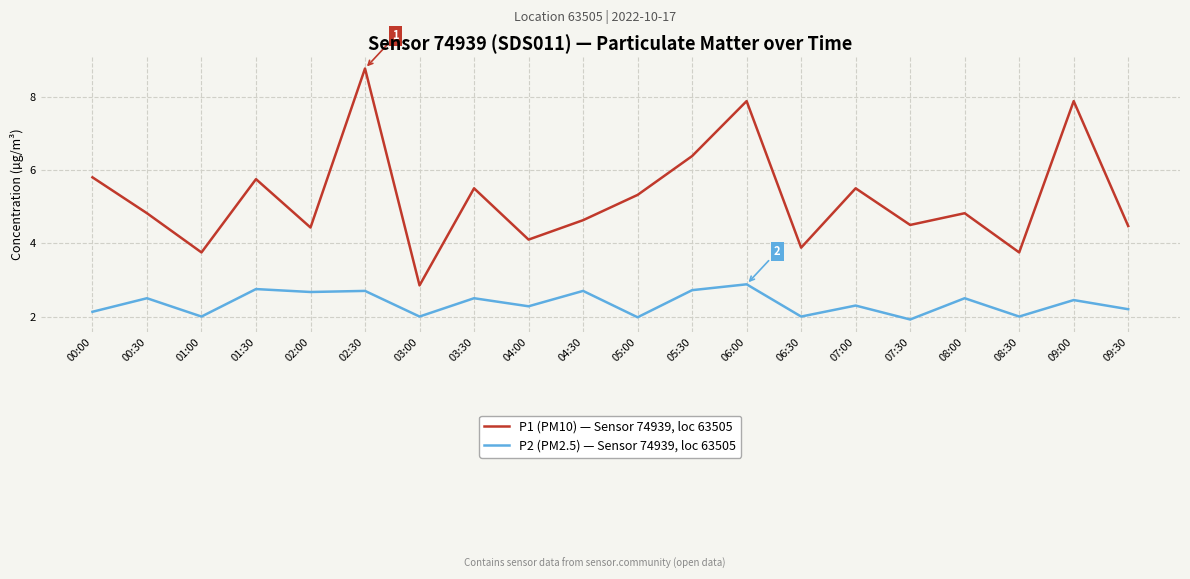

The P1 (PM10) — Sensor 74939, loc 63505 series shows 3.9 at 06:30. True or false?

True